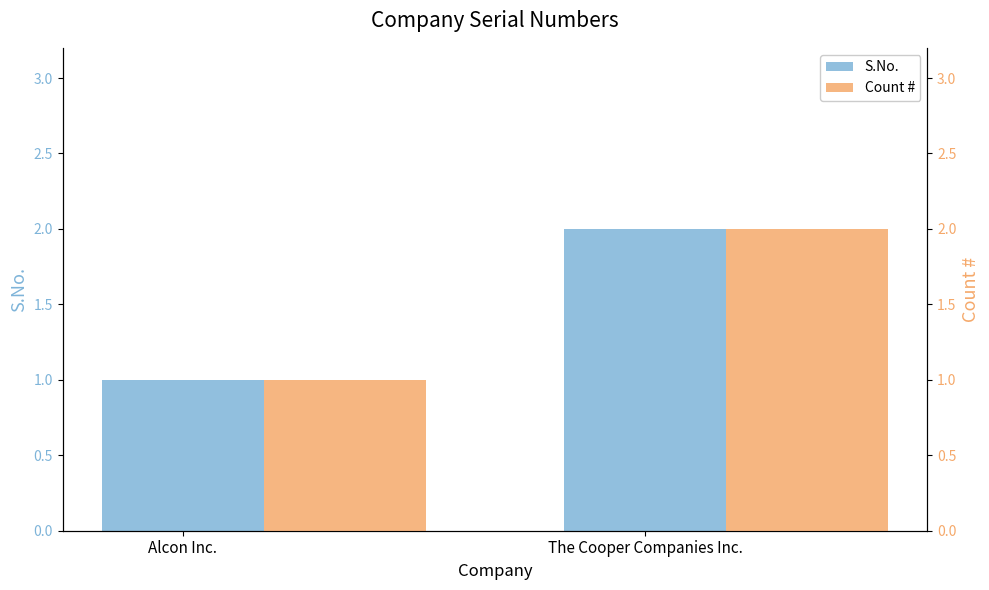

What is the difference between the Count # values at Alcon Inc. and The Cooper Companies Inc.?

1